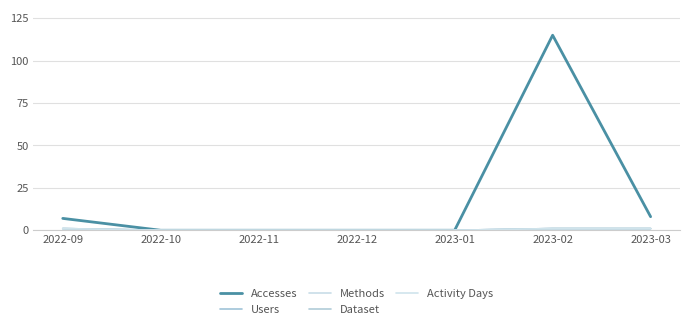

What is the label of the 1st point from the right?

2023-03